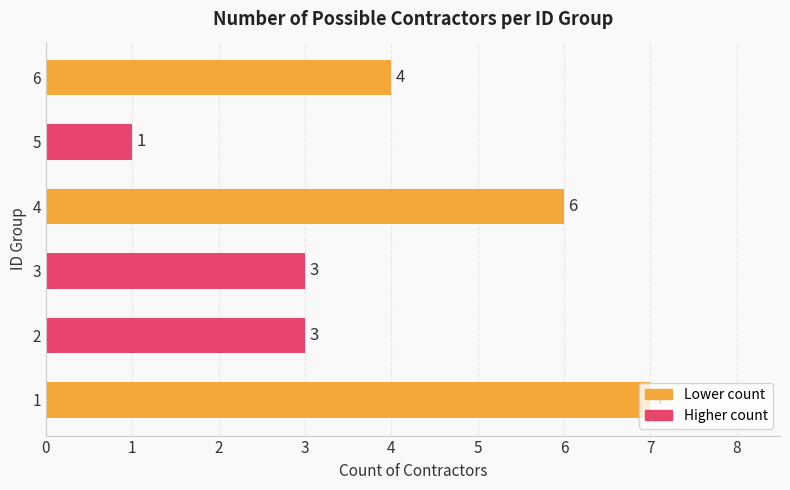

The value at 4 is 3. True or false?

False